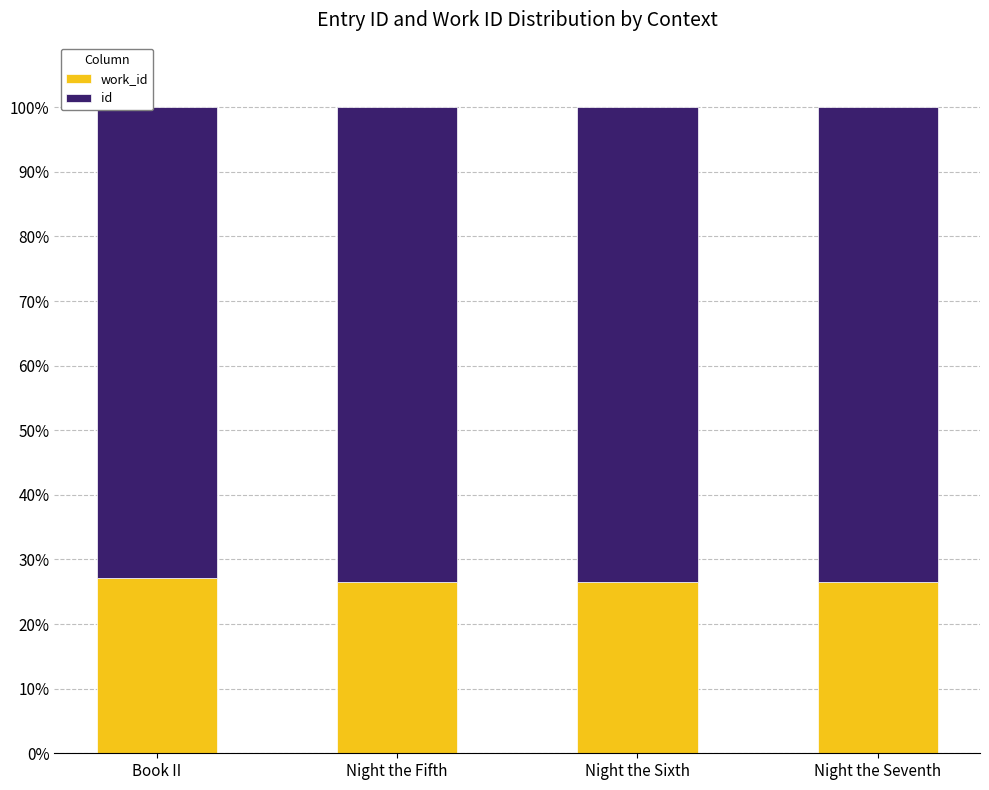

What is the total value across all series at Night the Sixth?

100.0